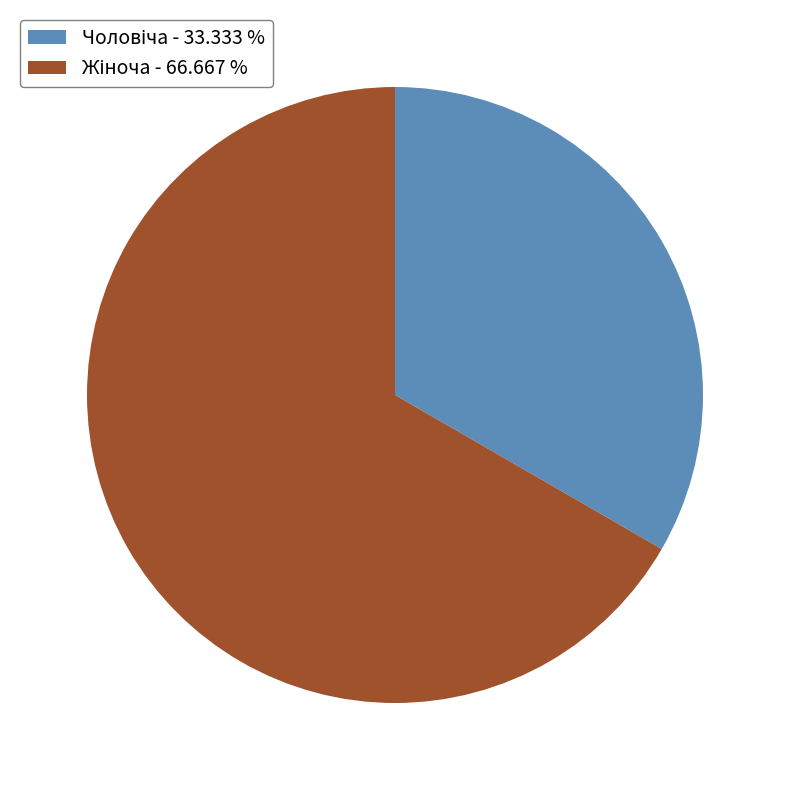

Is there any slice that represents more than half of the pie?

Yes